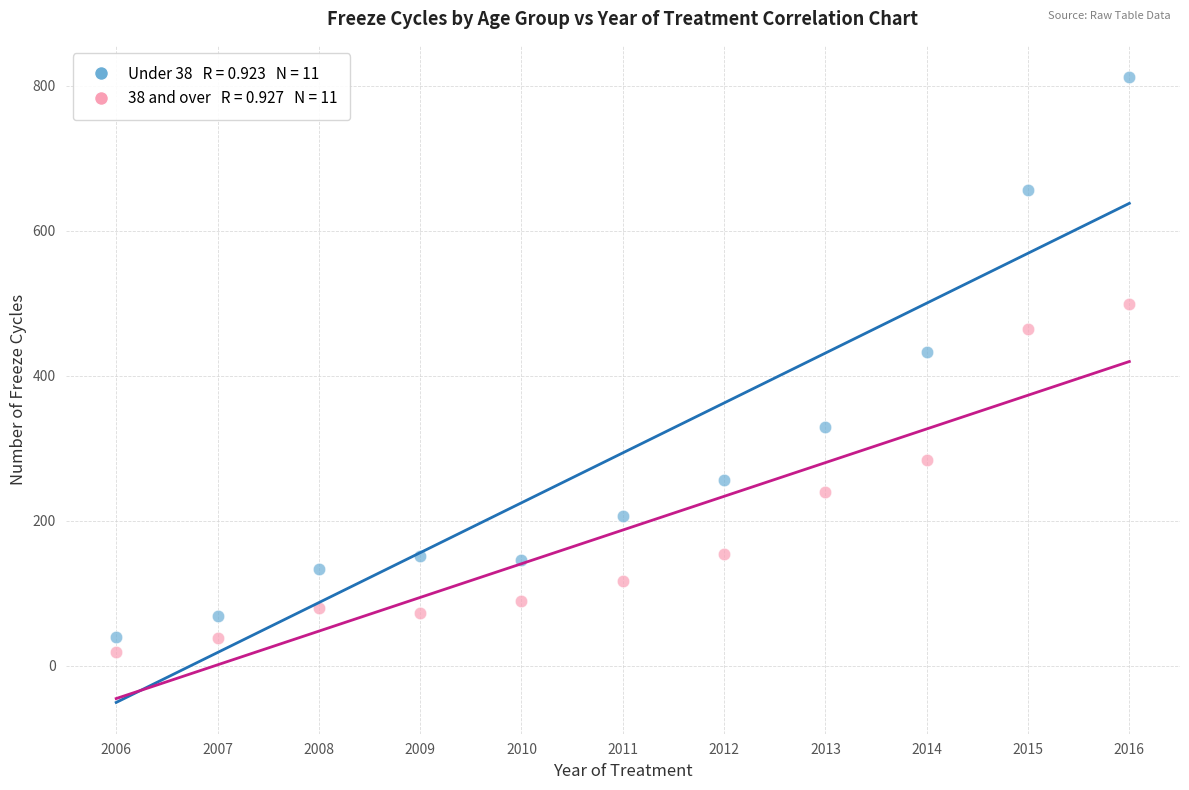

Across all data points, what is the range of X values (max minus min)?

10